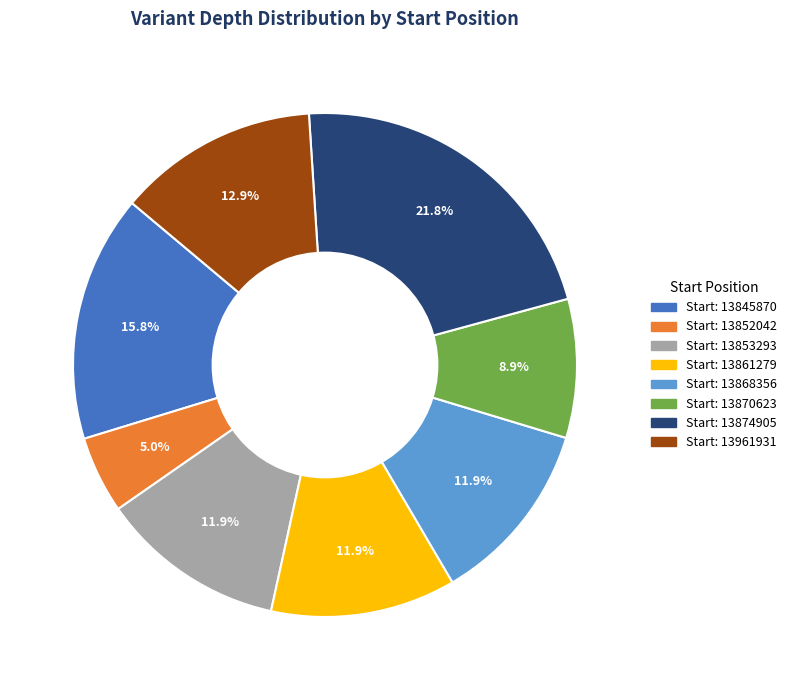

Does any single category account for the majority?

No